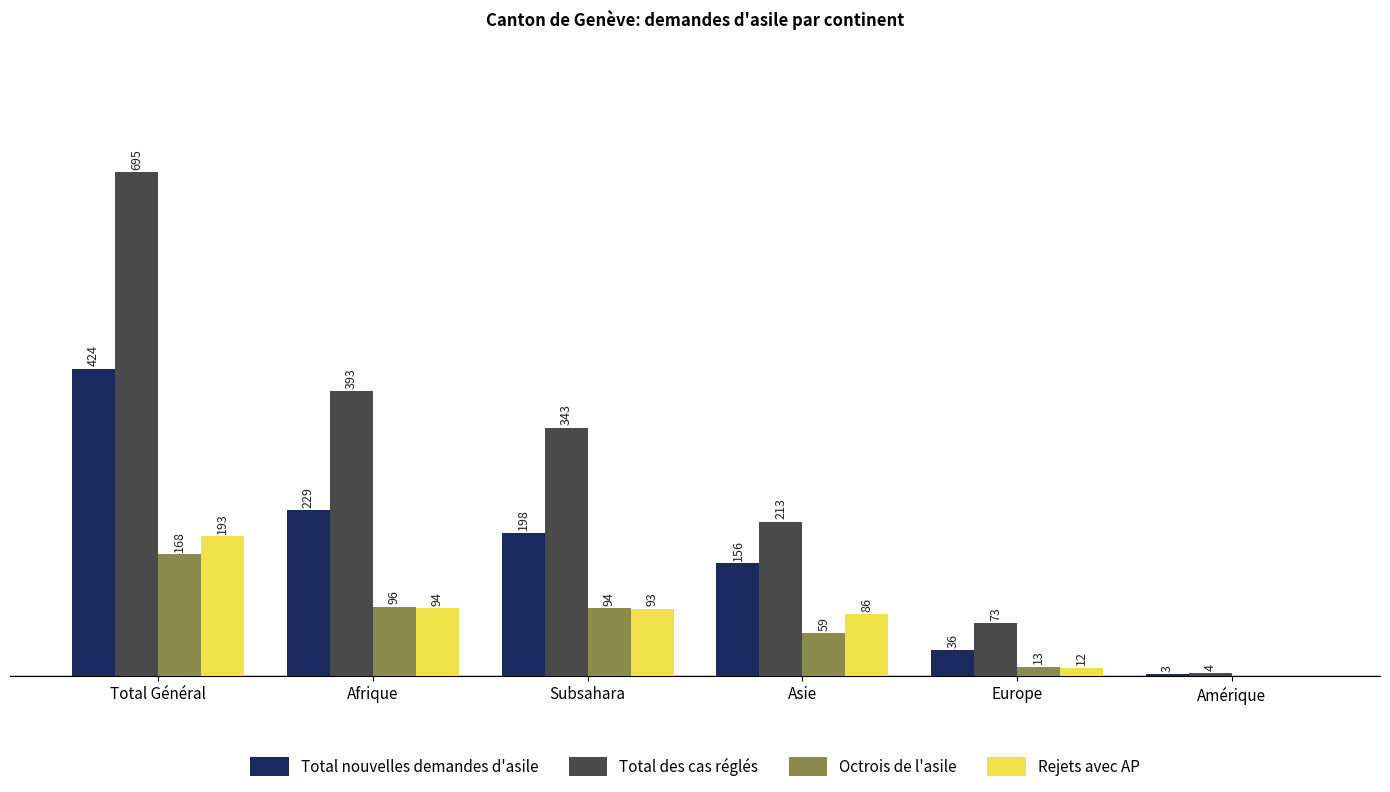

Which series has the largest total across all categories?

Total des cas réglés